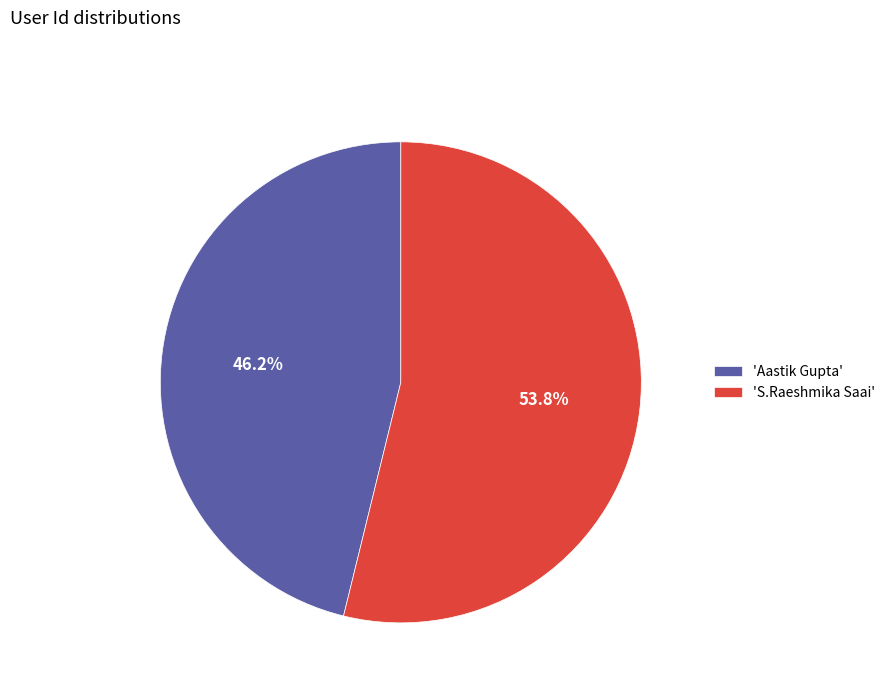

Count the number of slices in the pie.

2